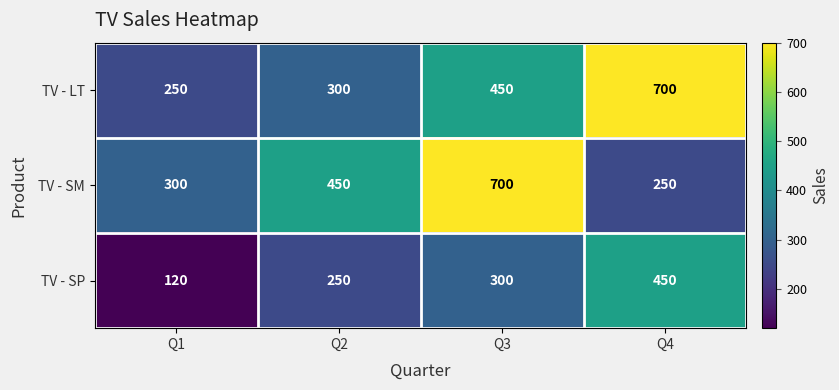

Reading right to left, what are all the values shown in this chart?

TV - LT: 700	450	300	250
TV - SM: 250	700	450	300
TV - SP: 450	300	250	120